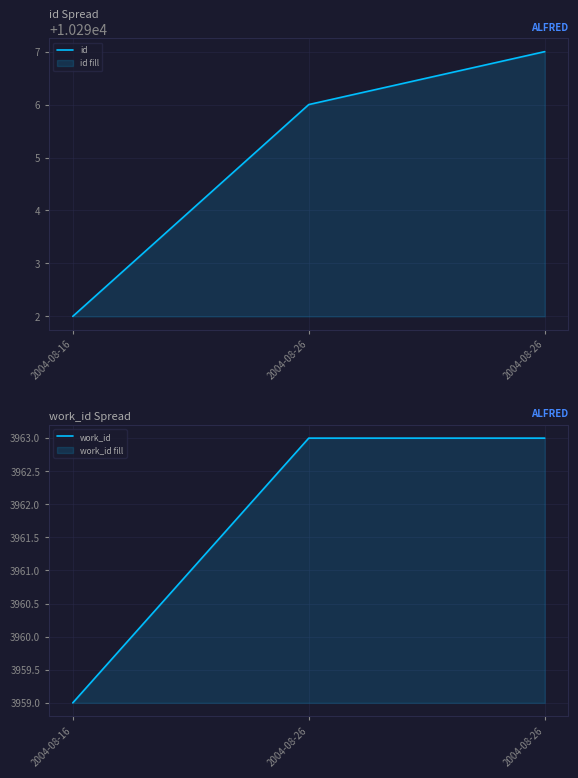

At 2004-08-26, list the series in order from smallest to largest.

work_id, id